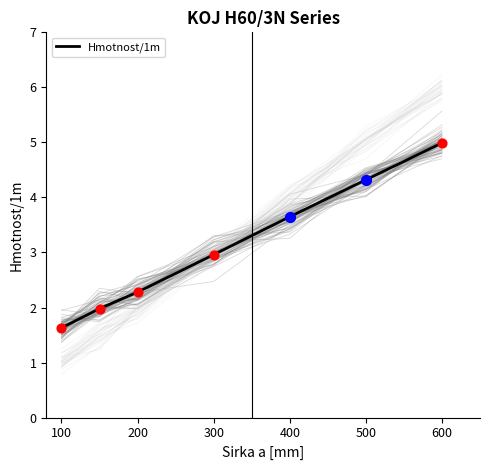

The Hmotnost/1m series shows 1.6 at 100. True or false?

True